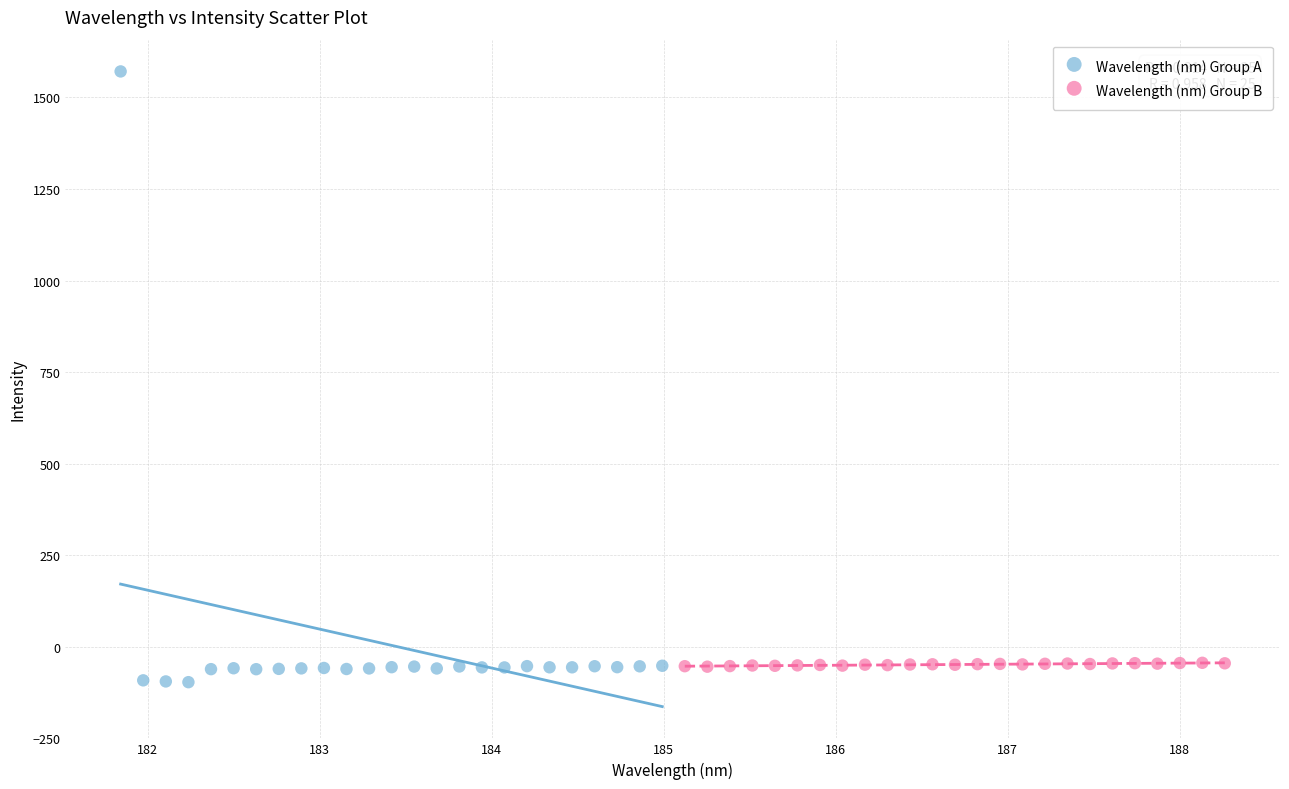

Which series has the widest spread of Y values?

Wavelength (nm) Group A